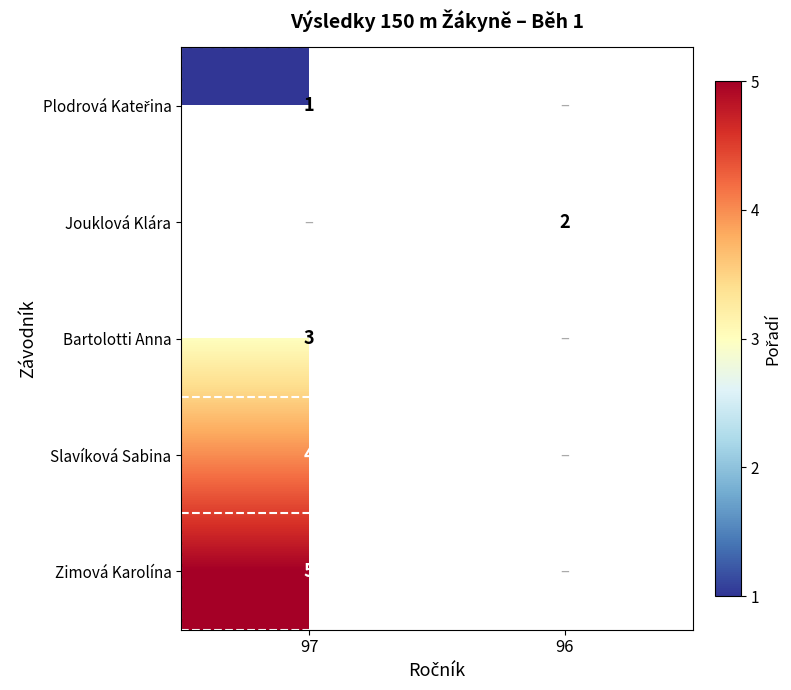

Which has a higher value, 96 or 97?

97